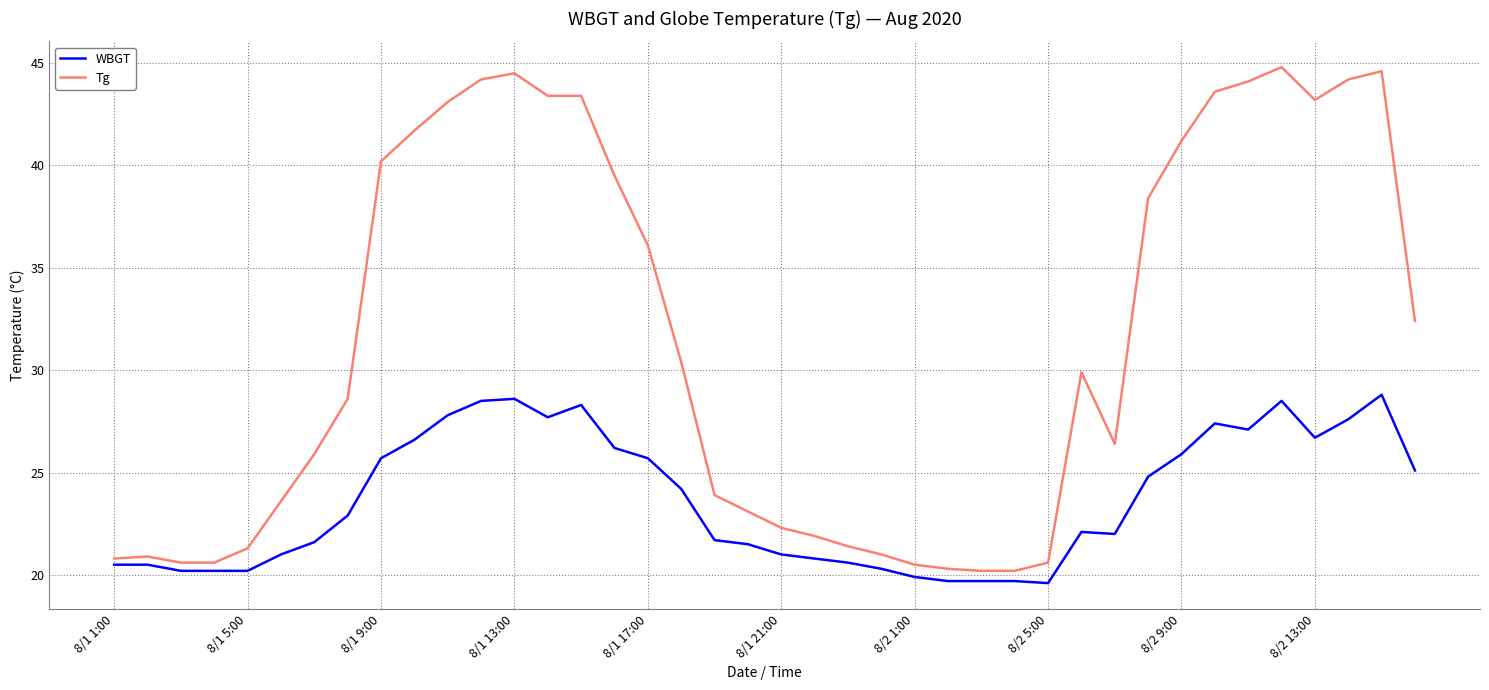

Which series has the largest total across all categories?

Tg